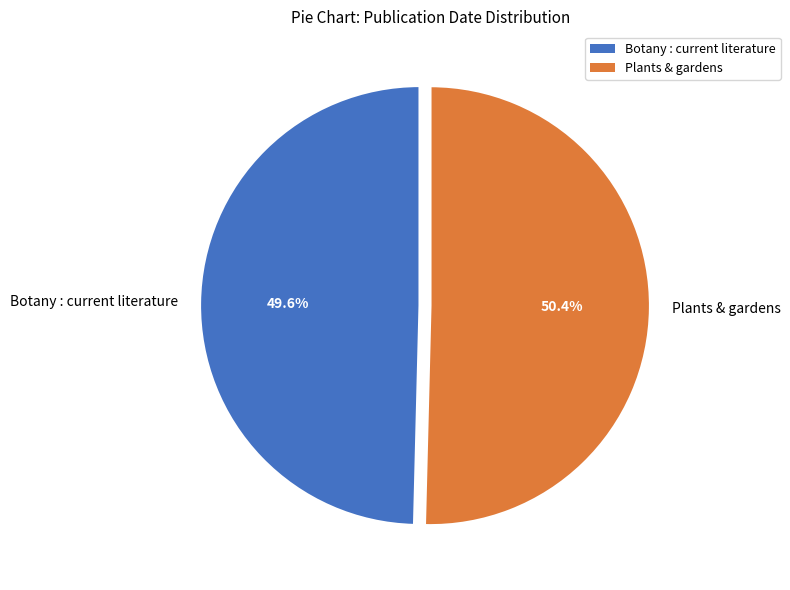

What is the majority slice?

Plants & gardens